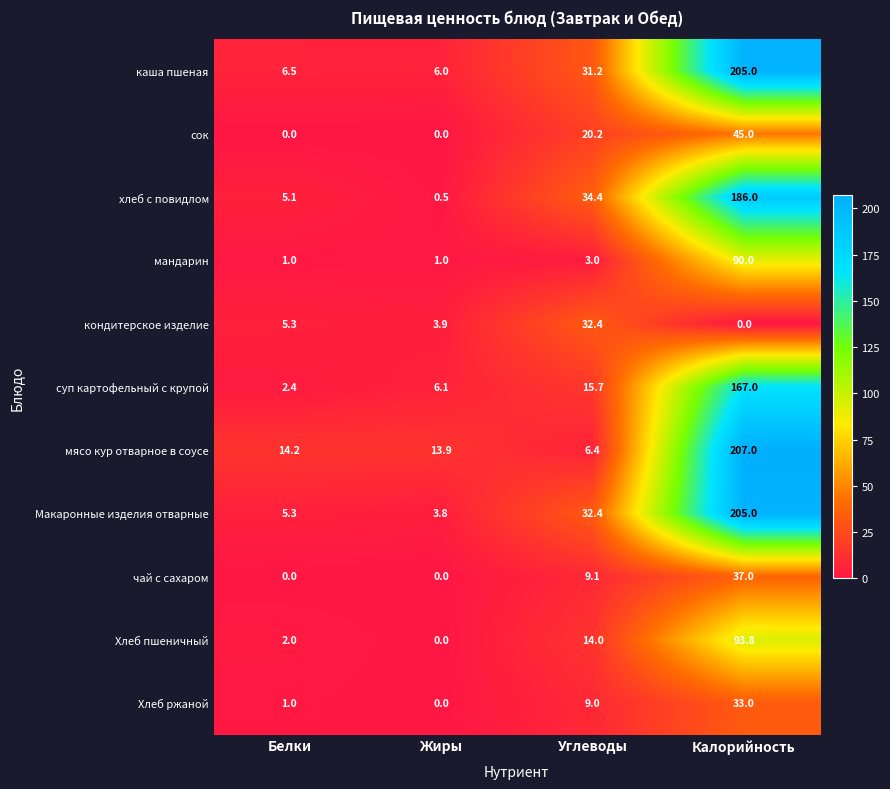

Rank the categories by суп картофельный с крупой value from lowest to highest.

Белки, Жиры, Углеводы, Калорийность